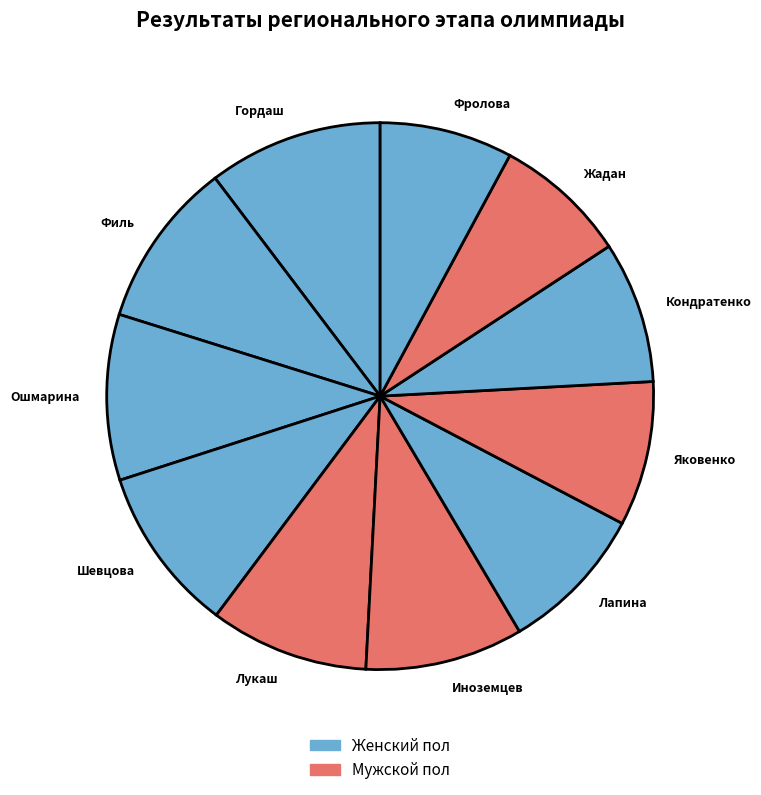

Do Шевцова and Лукаш together represent more than half of the pie?

No